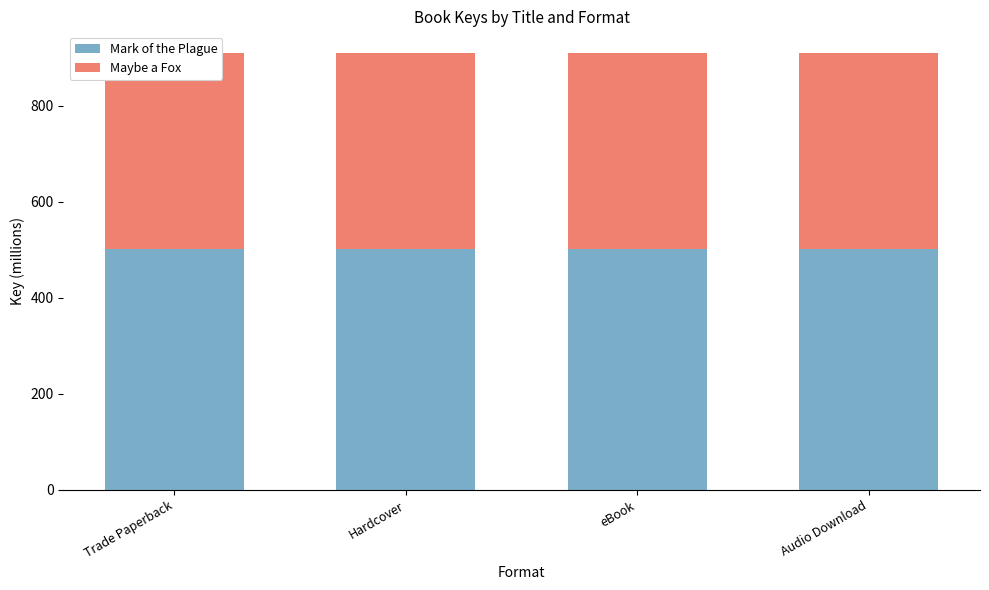

What is the spread (max minus min) of values at Audio Download?

93.4